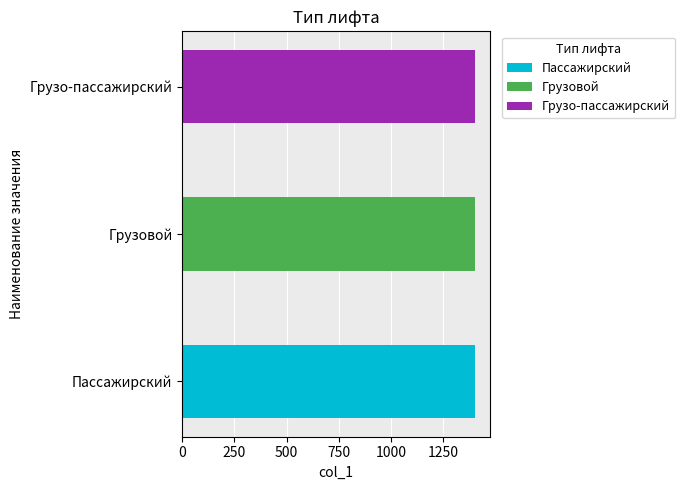

Rank the categories by value from highest to lowest.

Грузо-пассажирский, Грузовой, Пассажирский